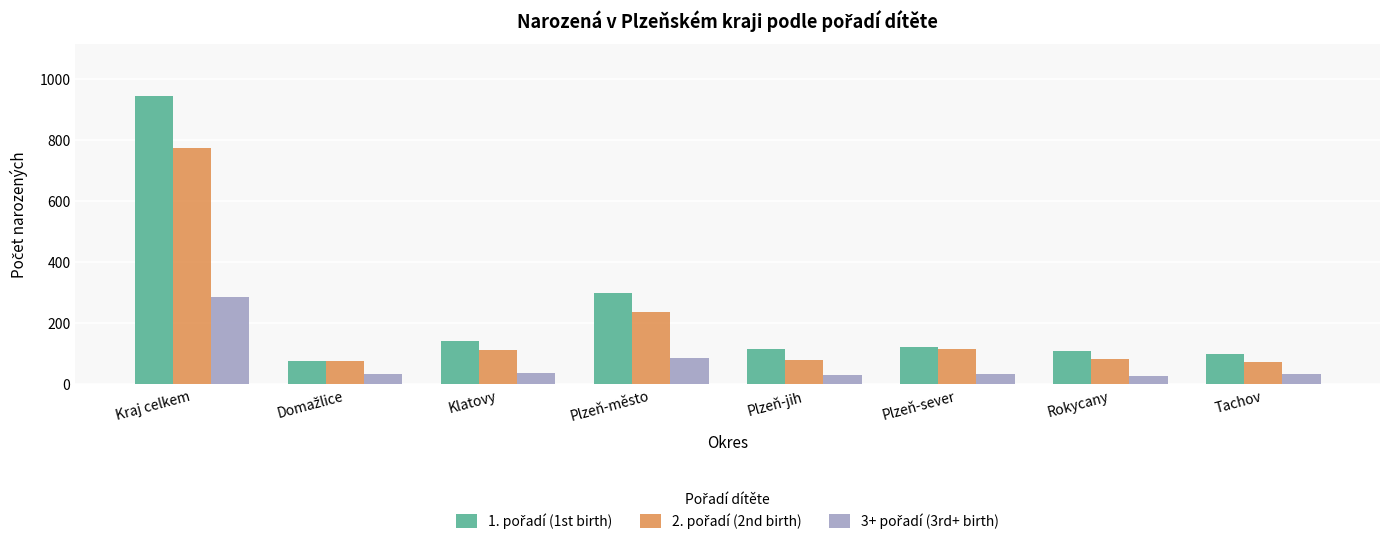

What is the total value across all series at Plzeň-sever?

273